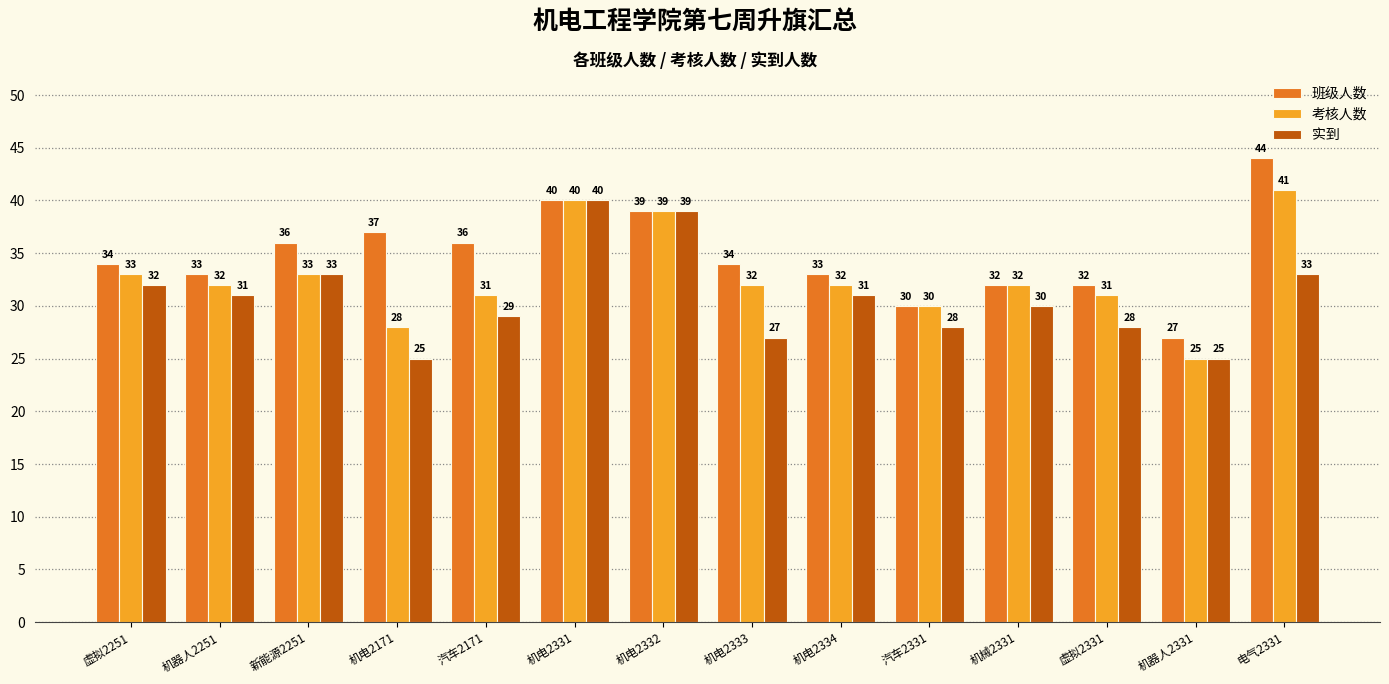

List the series in order of their peak value, lowest first.

实到, 考核人数, 班级人数